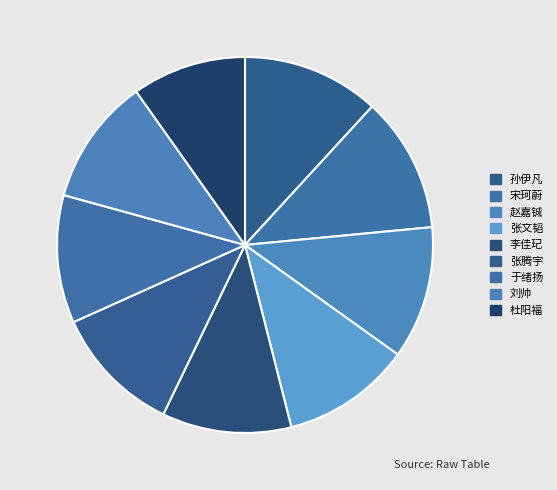

Count the number of slices in the pie.

9